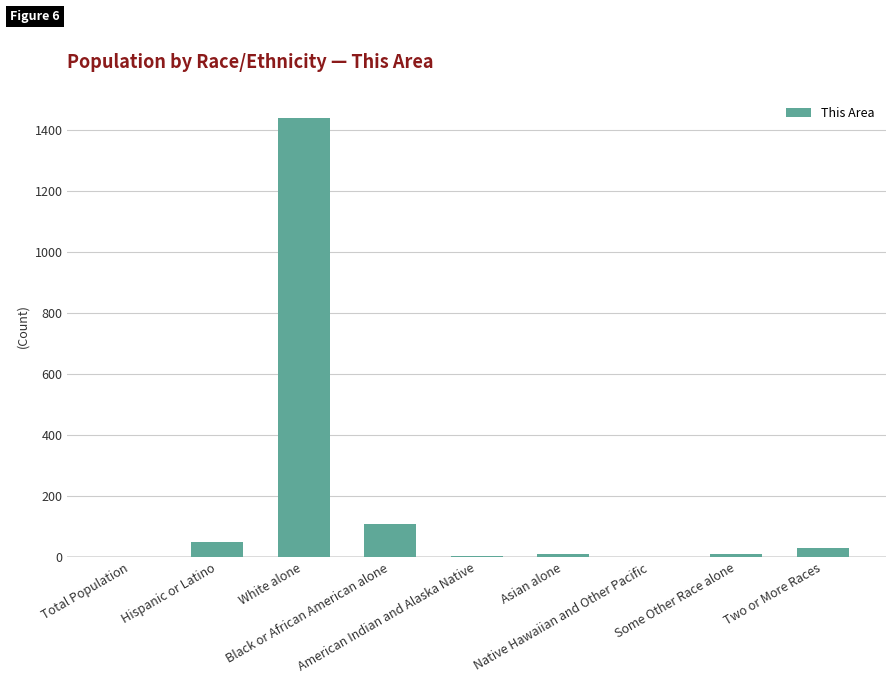

What is the sum of all values?

1656